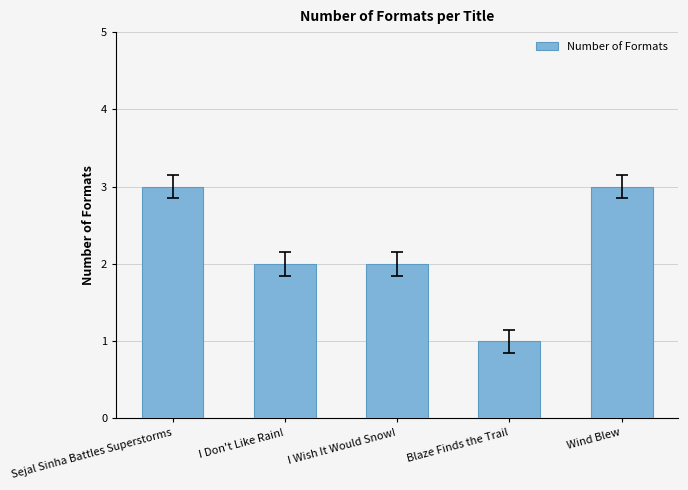

What is the difference between the values at I Don't Like Rain! and Sejal Sinha Battles Superstorms?

1